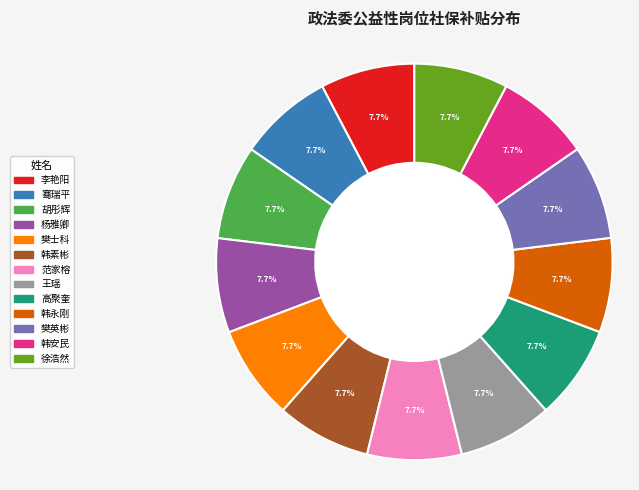

True or false: 杨雅卿 accounts for 3% of the total.

False